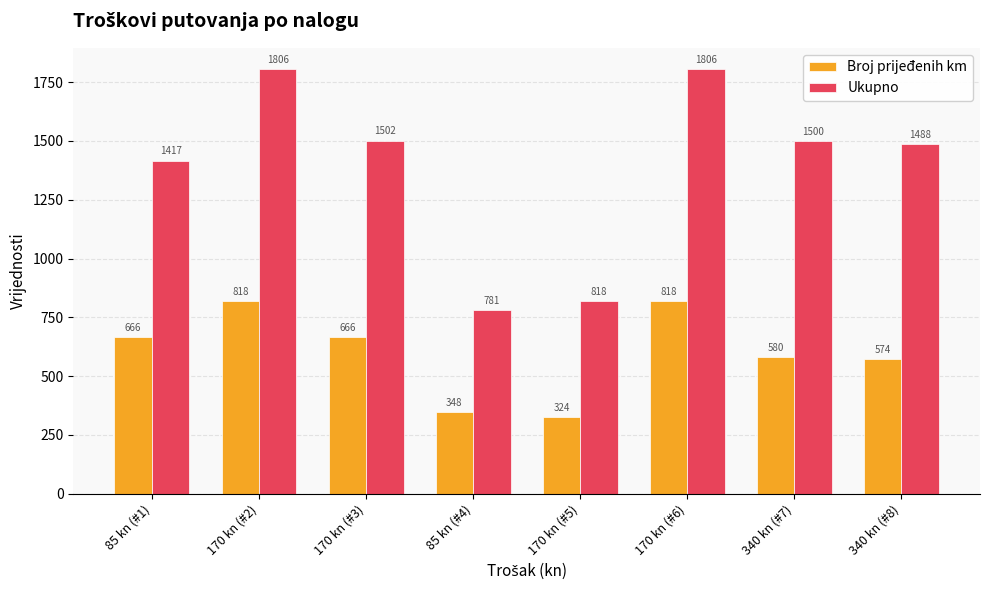

How many bars are there in total?

16